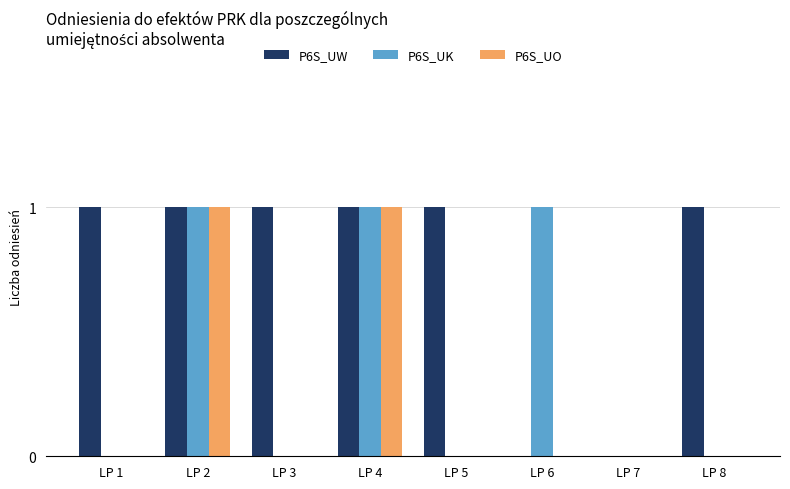

Is the value of P6S_UO at LP 1 greater than the value of P6S_UW at LP 4?

No